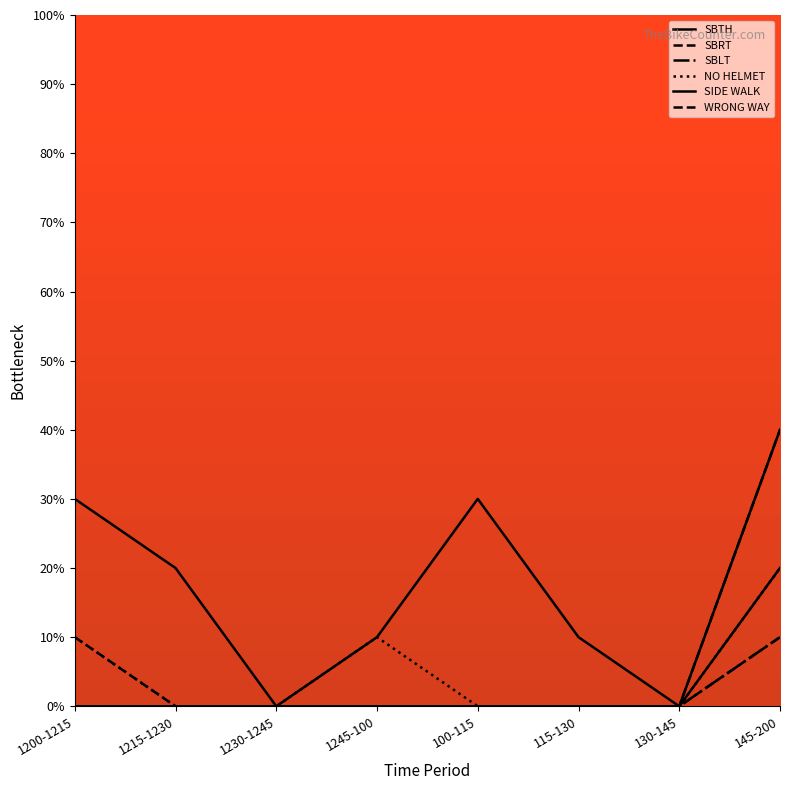

Reading right to left, transcribe all the data shown in this chart.

SBTH: 145-200=2	130-145=0	115-130=1	100-115=3	1245-100=1	1230-1245=0	1215-1230=2	1200-1215=3
SBRT: 145-200=1	130-145=0	115-130=0	100-115=0	1245-100=0	1230-1245=0	1215-1230=0	1200-1215=0
SBLT: 145-200=1	130-145=0	115-130=0	100-115=0	1245-100=0	1230-1245=0	1215-1230=0	1200-1215=0
NO HELMET: 145-200=2	130-145=0	115-130=0	100-115=0	1245-100=1	1230-1245=0	1215-1230=0	1200-1215=1
SIDE WALK: 145-200=4	130-145=0	115-130=0	100-115=0	1245-100=0	1230-1245=0	1215-1230=0	1200-1215=0
WRONG WAY: 145-200=4	130-145=0	115-130=0	100-115=0	1245-100=0	1230-1245=0	1215-1230=0	1200-1215=1